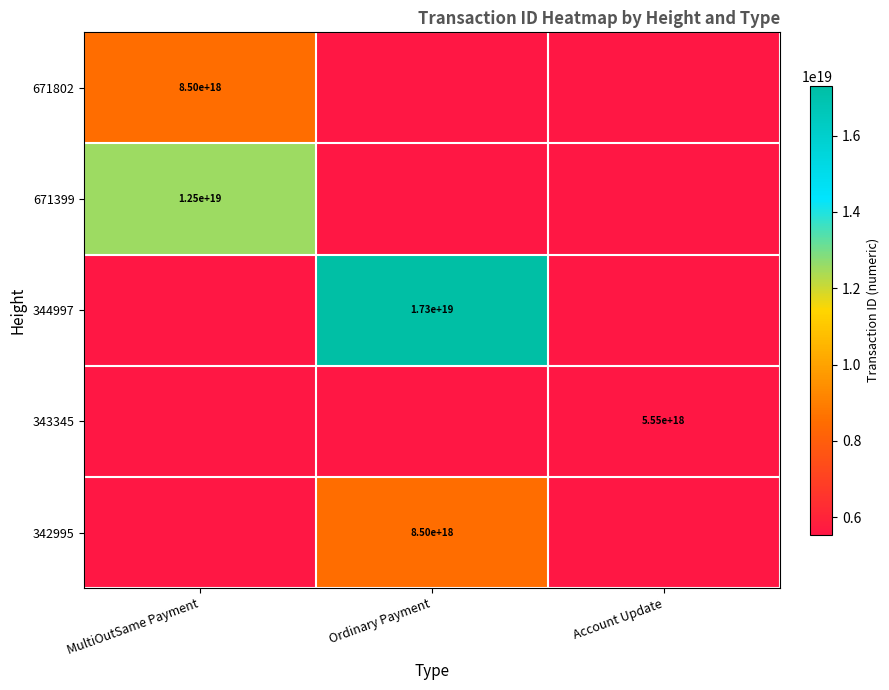

The value of 671399 at MultiOutSame Payment is 7299493810215743488. True or false?

False